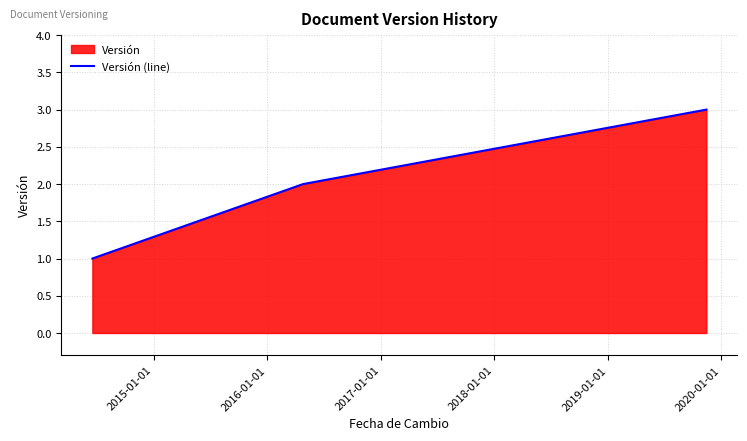

How many distinct data groups are displayed?

1